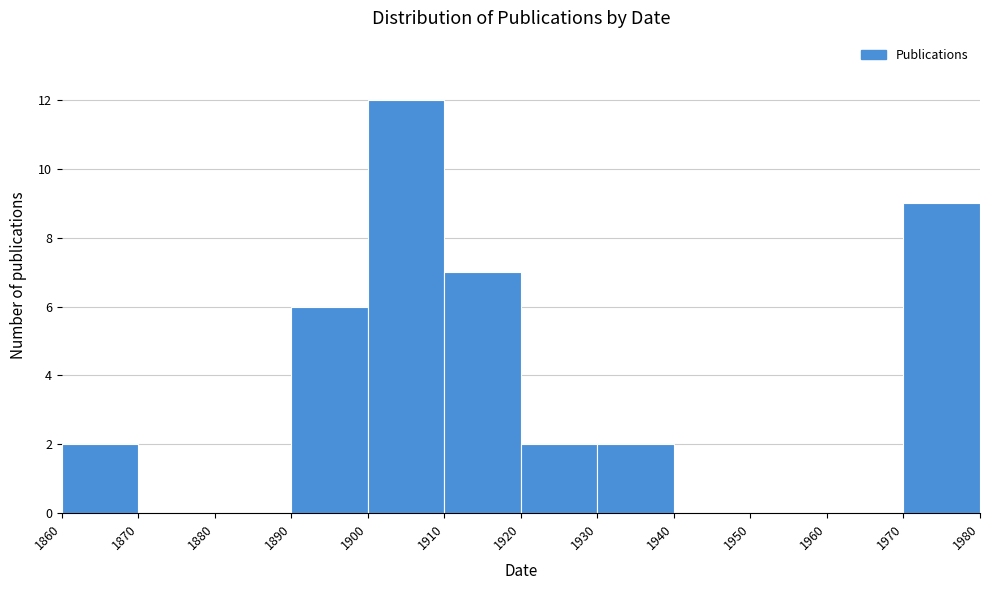

How tall is the bar that spans 1910 to 1920 on the x-axis? The values are not printed on the chart, so give them approximately, as read against the axis.

7